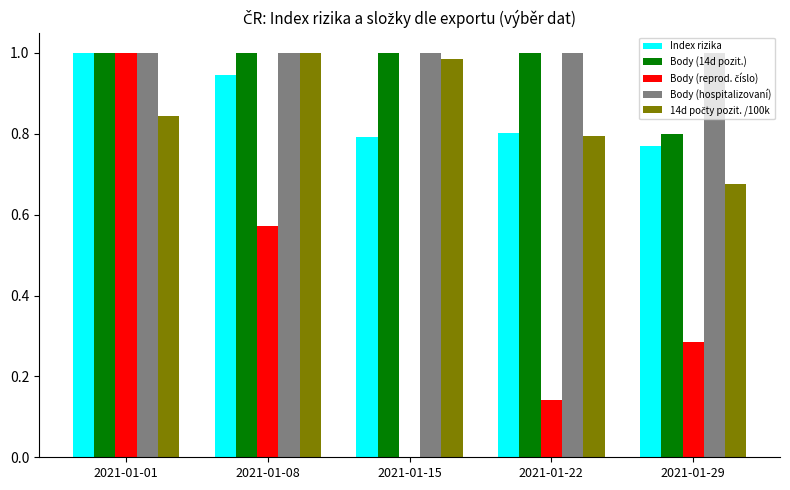

The value of Body (hospitalizovaní) at 2021-01-08 is 0.6. True or false?

False